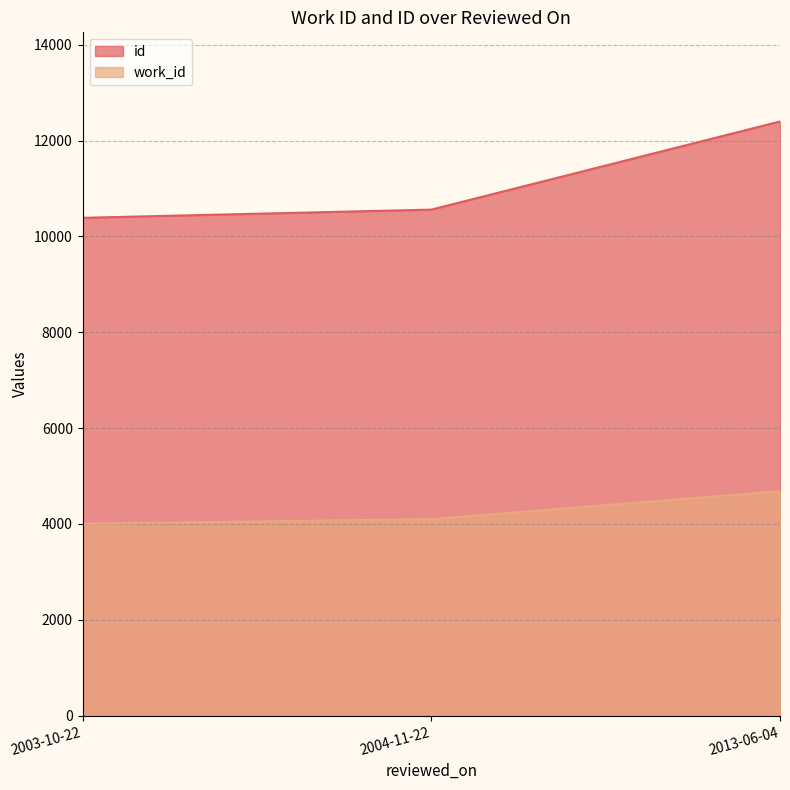

How many work_id values are between 4004 and 4685?

3